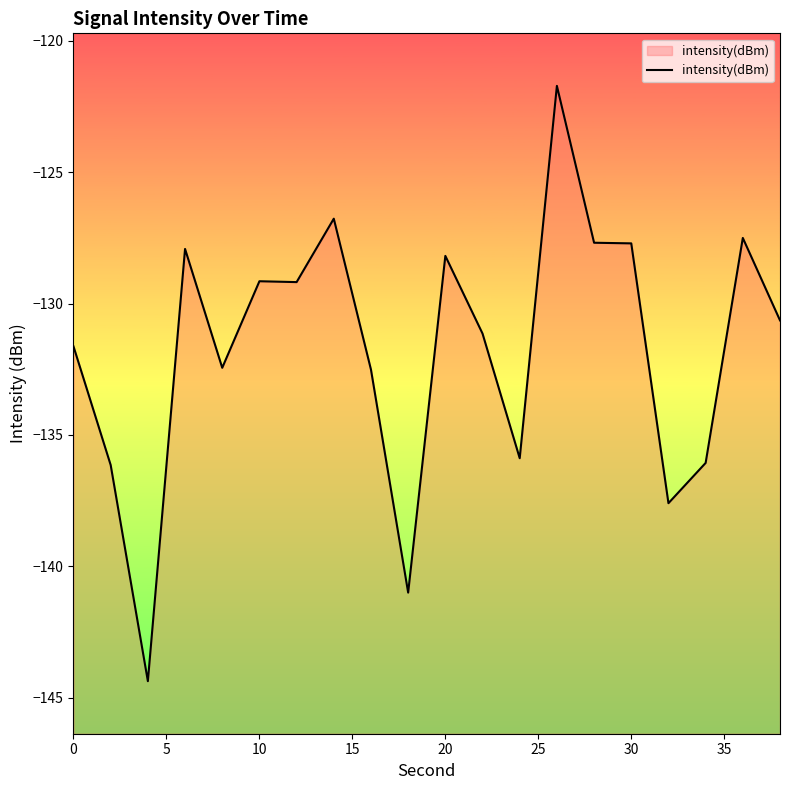

What is the difference between the maximum and minimum values?

22.7